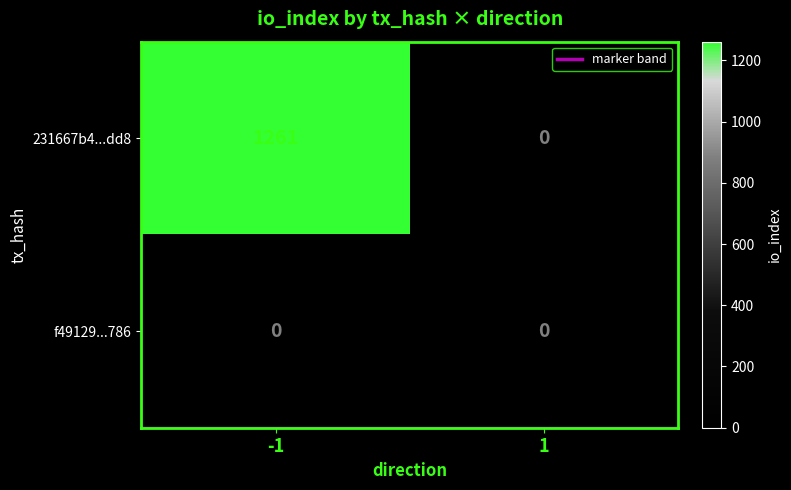

At how many categories does at least one series exceed 86?

1